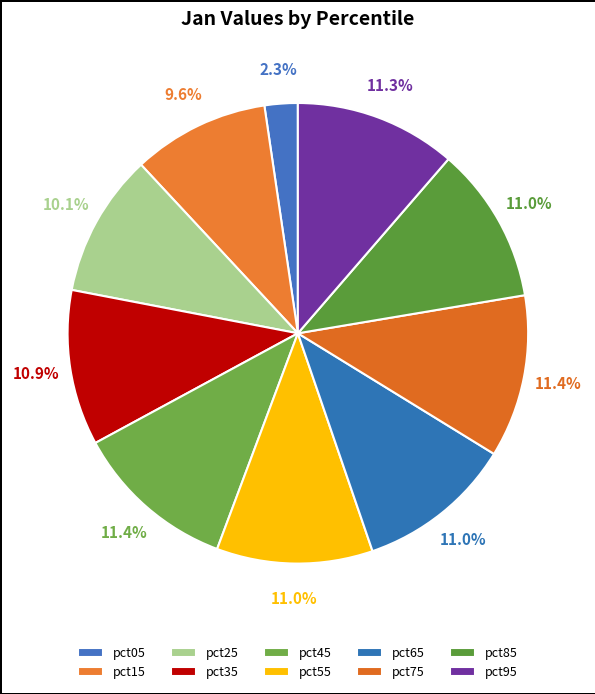

Which slice is the smallest?

pct05